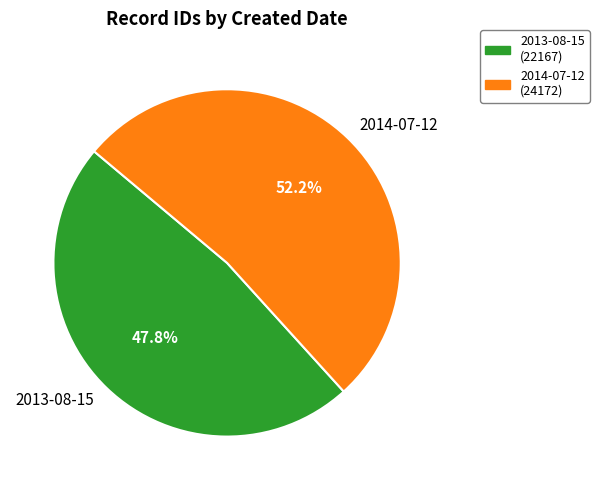

To the nearest percent, what is the combined percentage of 2013-08-15 and 2014-07-12?

100%